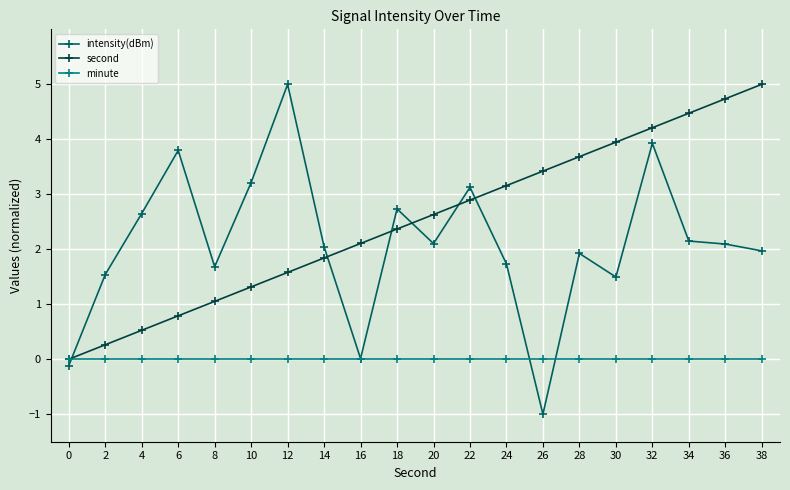

How many data points in second are above 2?

12